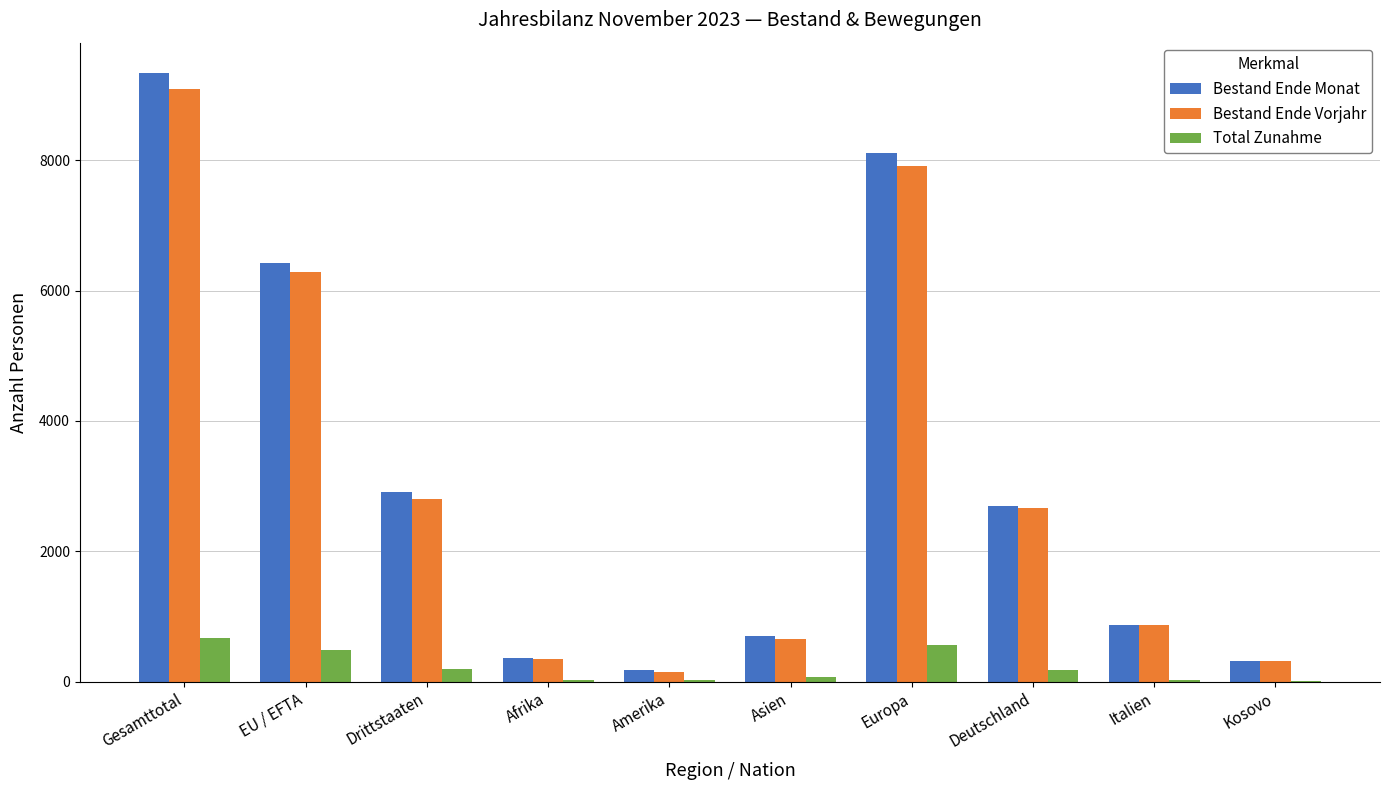

At which category is the sum across all series the highest?

Gesamttotal